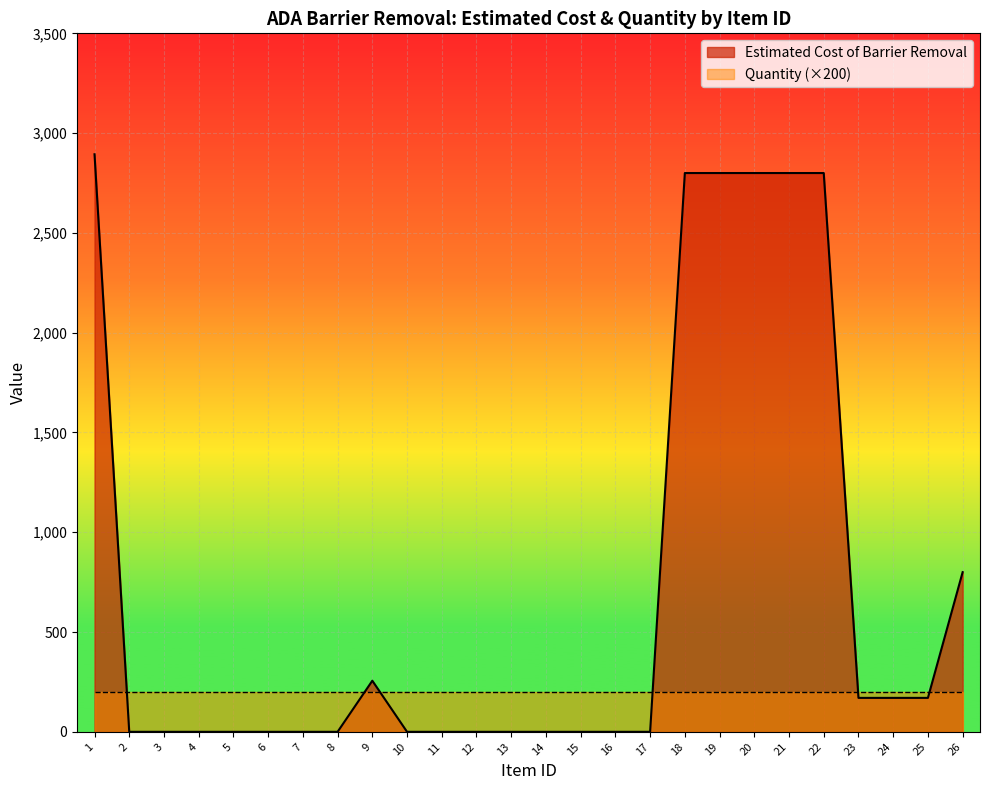

True or false: the data has more than 0 interior local peaks.

True